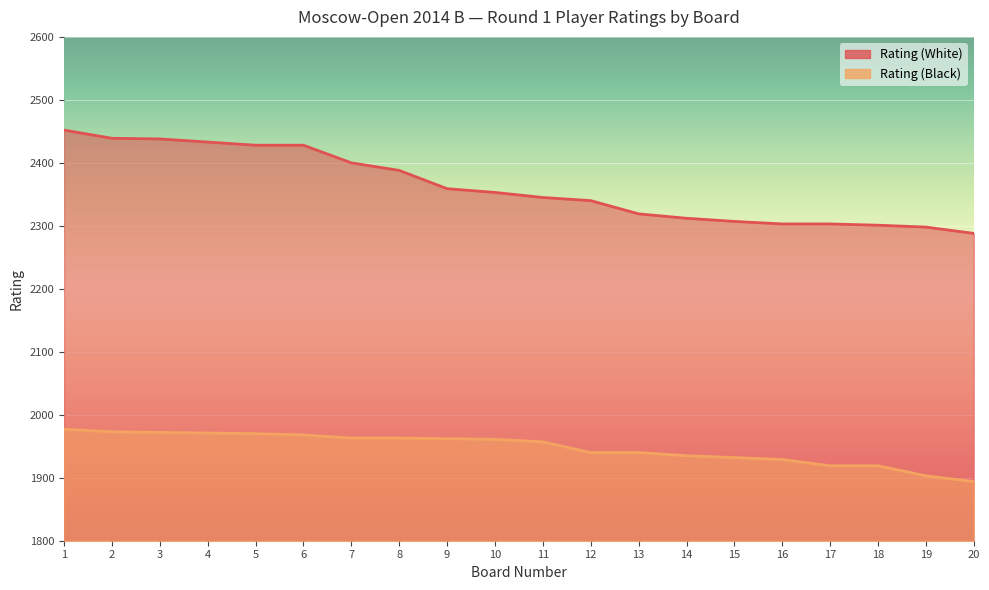

Which series has the widest spread of values?

Rating (White)